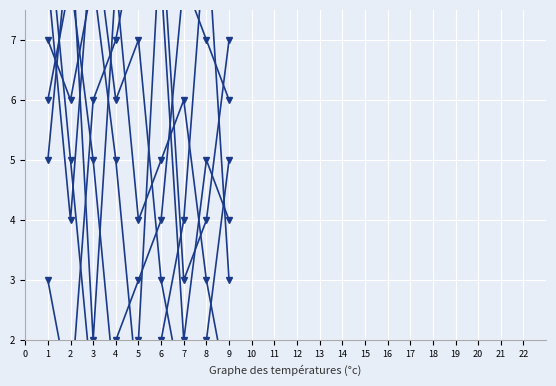

Where is the first local maximum for col_3?

2